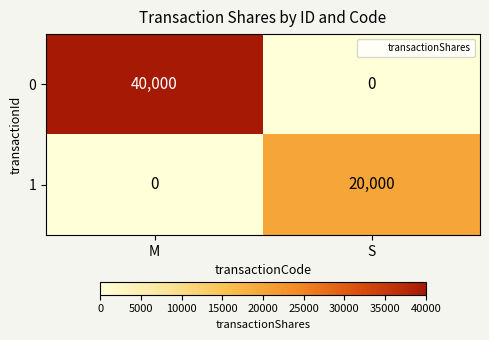

What is the difference between the 1 values at S and M?

20000